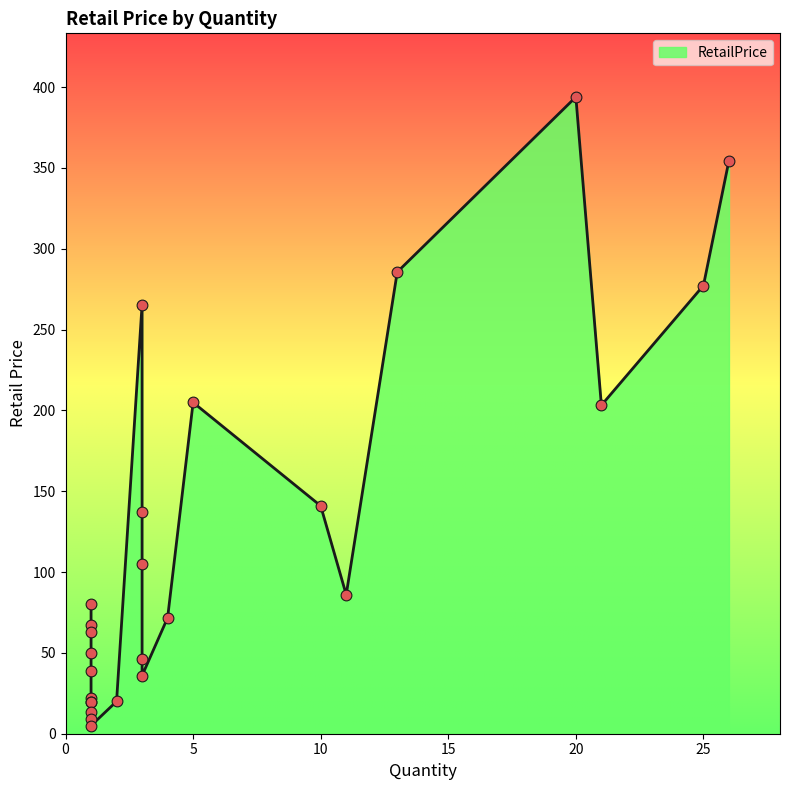

Which has a higher value, 1 or 3?

1